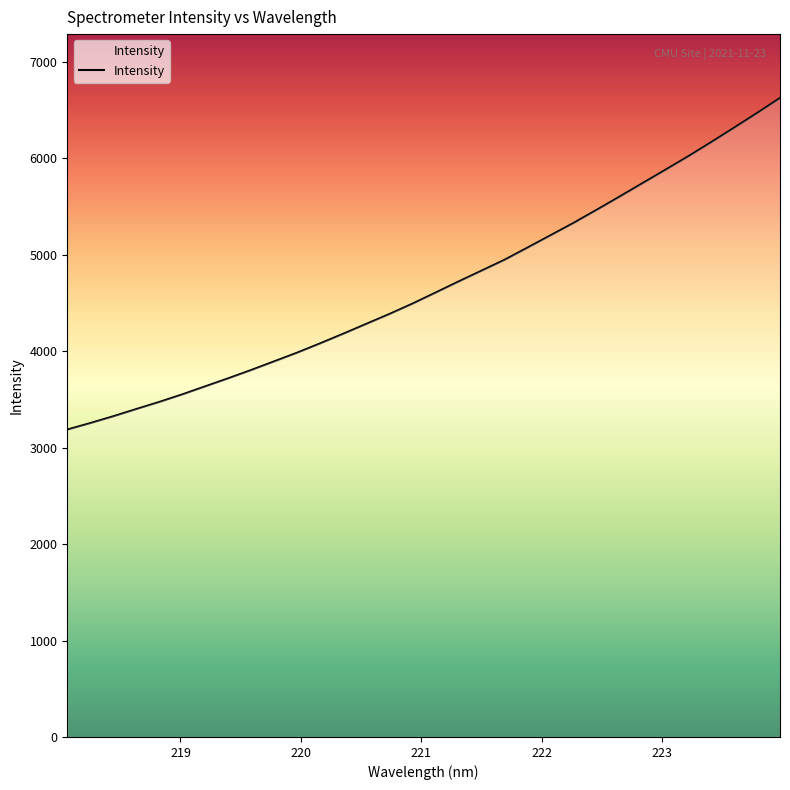

What is the minimum value shown in the chart?

3187.0